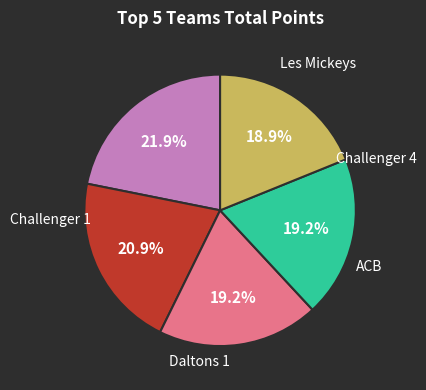

To the nearest percent, what is the difference between the largest and smallest slice percentages?

3%